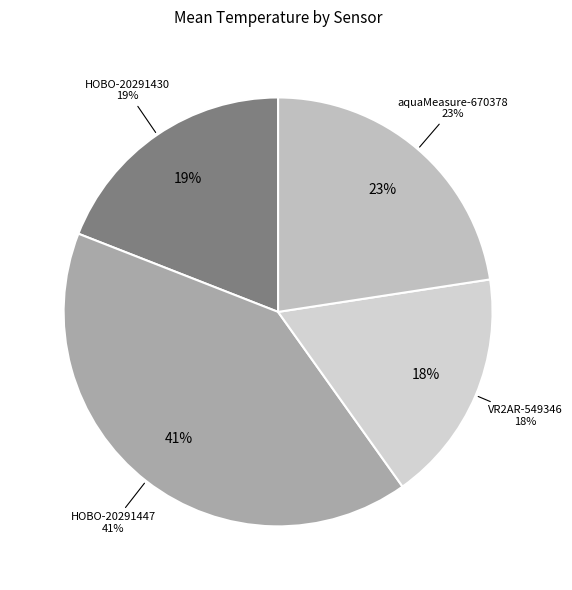

To the nearest percent, what percentage of the pie is HOBO-20291430?

19%